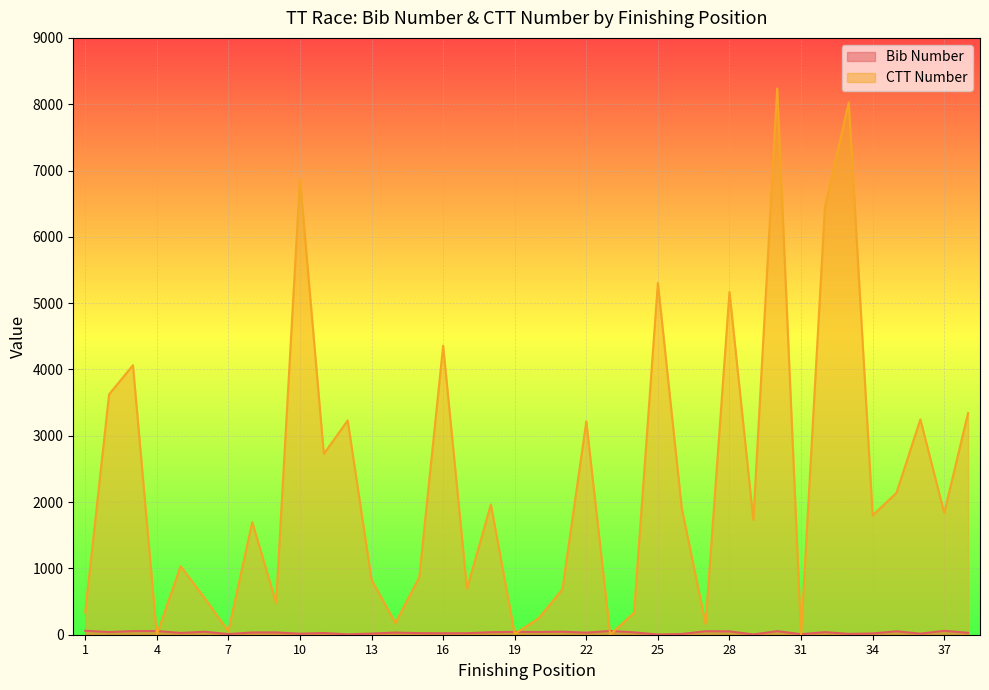

What is the sum of all CTT Number values?

87412